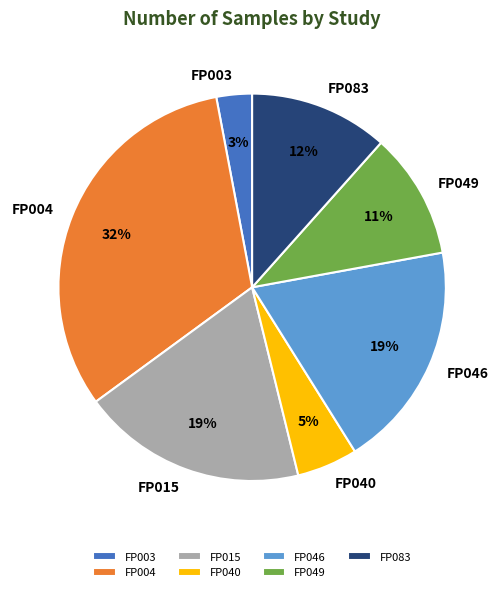

How many slices are in this pie chart?

7